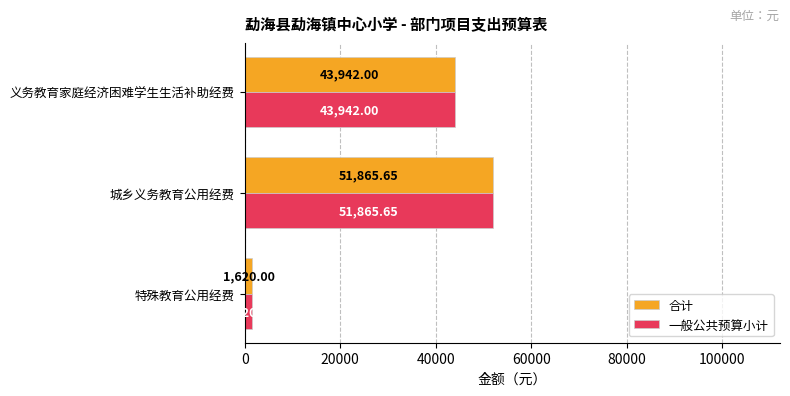

What is the maximum value shown in the chart?

51865.7